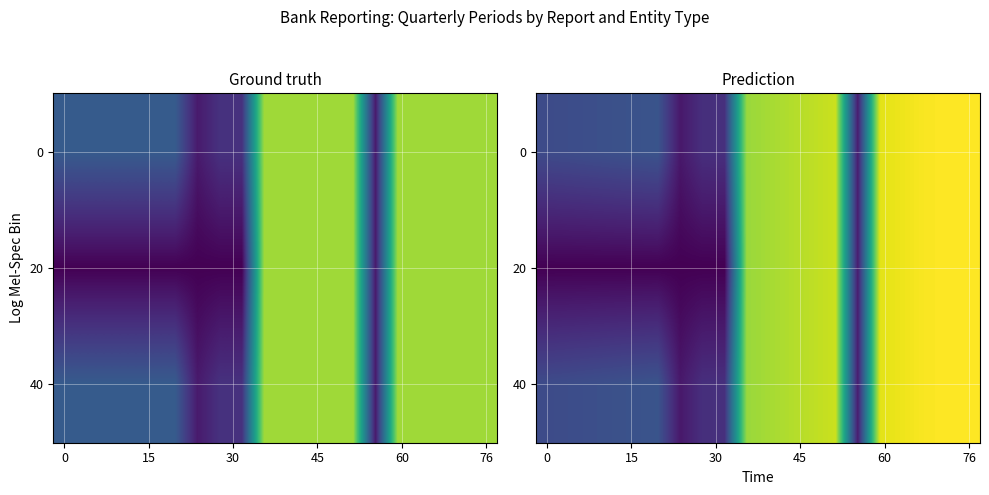

How many categories are shown in the chart?

20